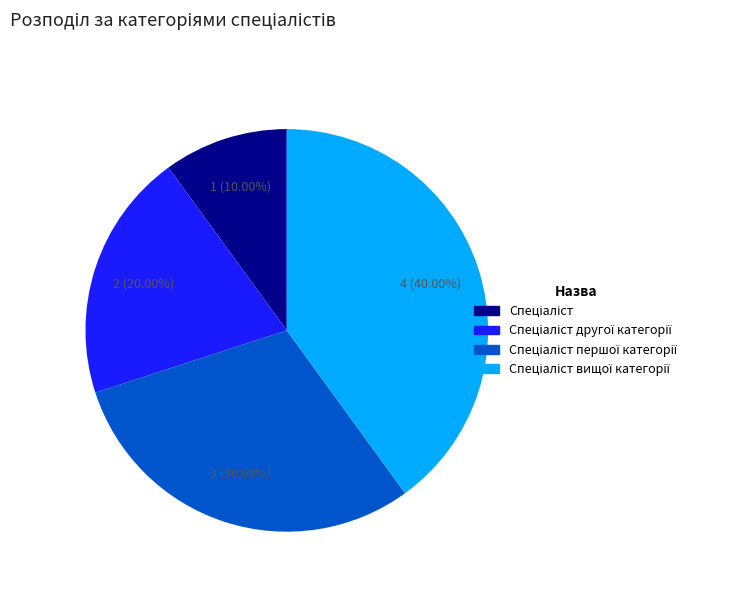

Is there any slice that represents more than half of the pie?

No